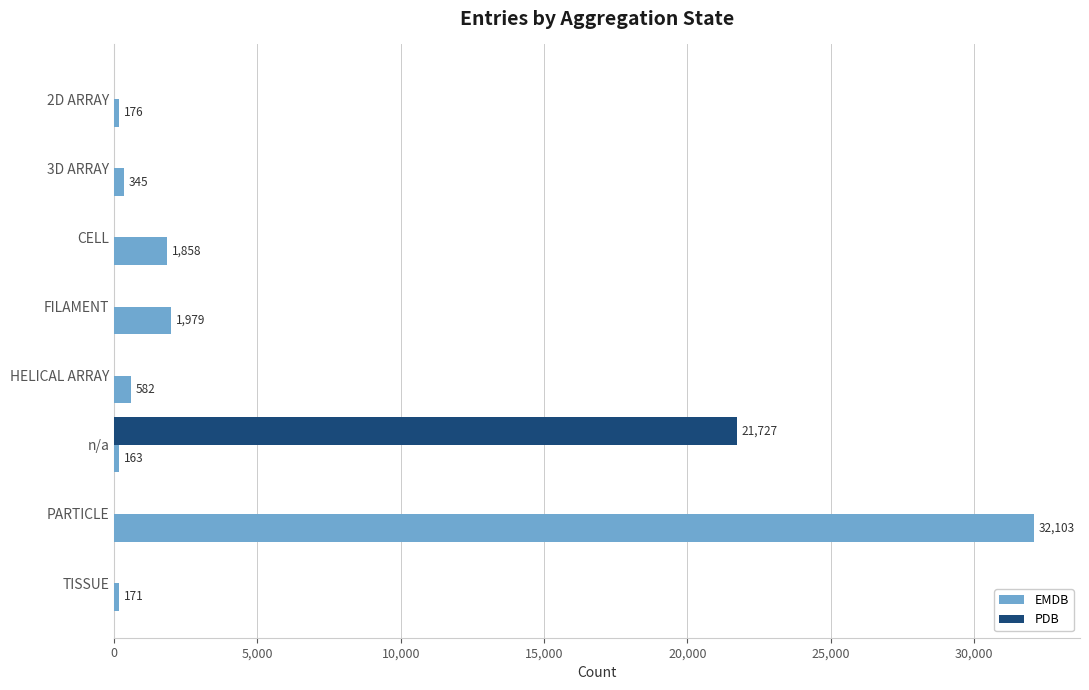

Between n/a and PARTICLE, which series saw the biggest shift?

EMDB